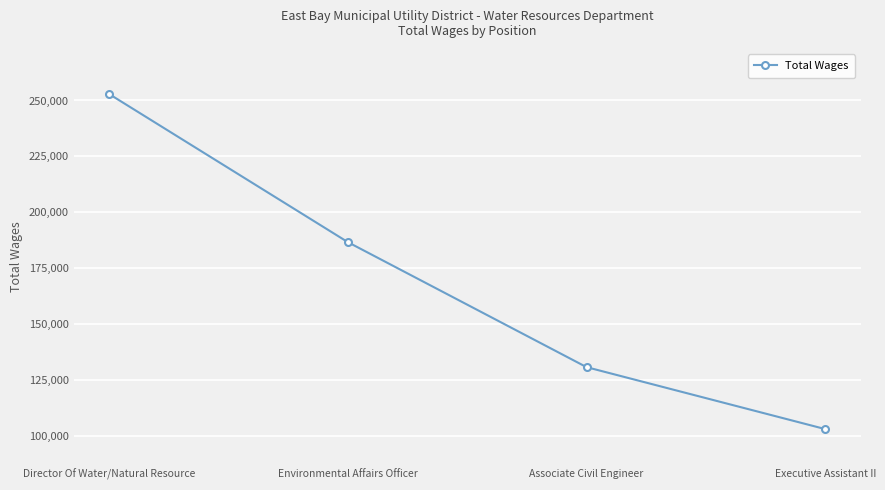

Which label corresponds to the largest value in the chart?

Director Of Water/Natural Resource